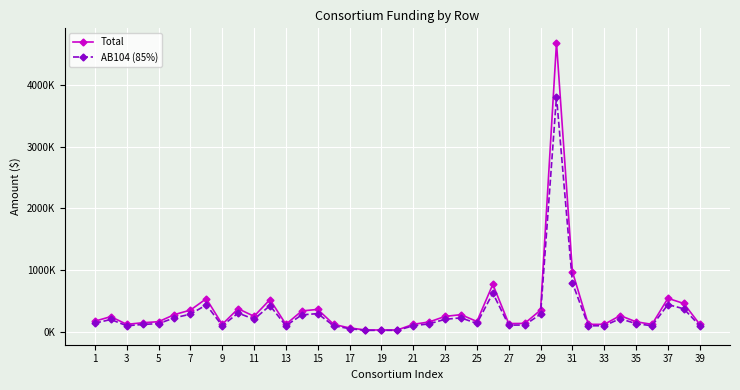

Is this an area chart (filled region under the line)?

No